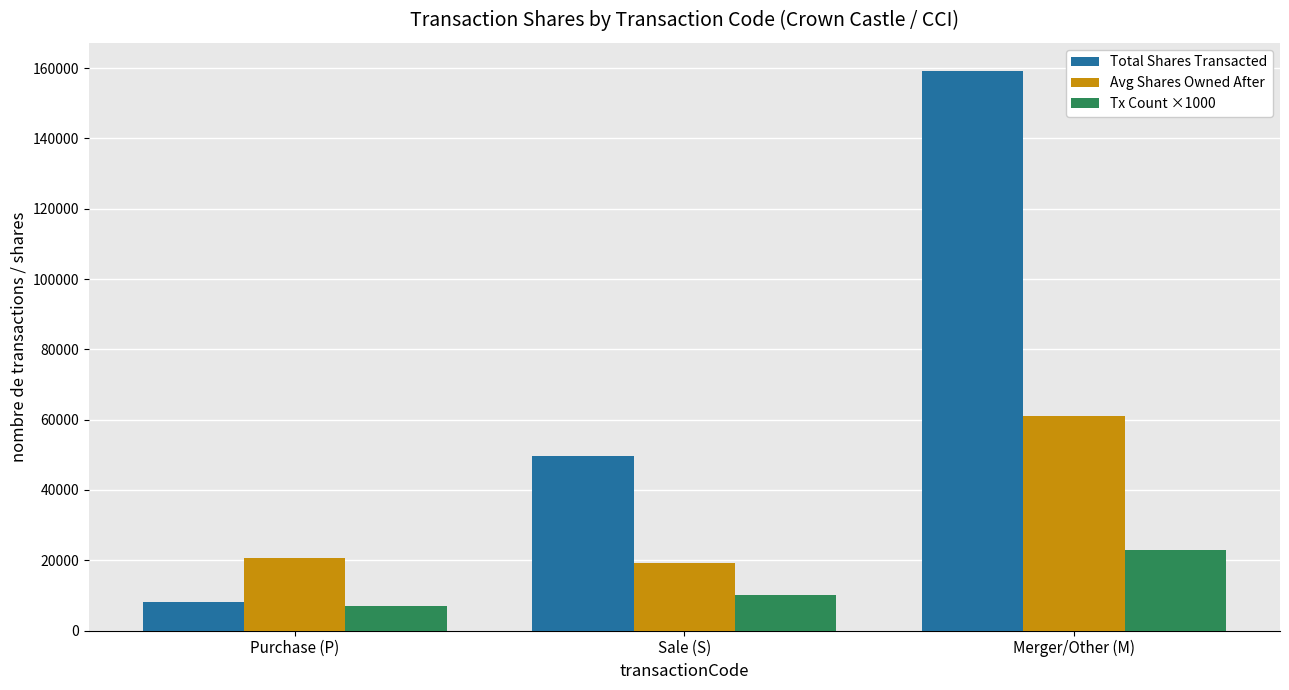

How many bars are there in each group?

3